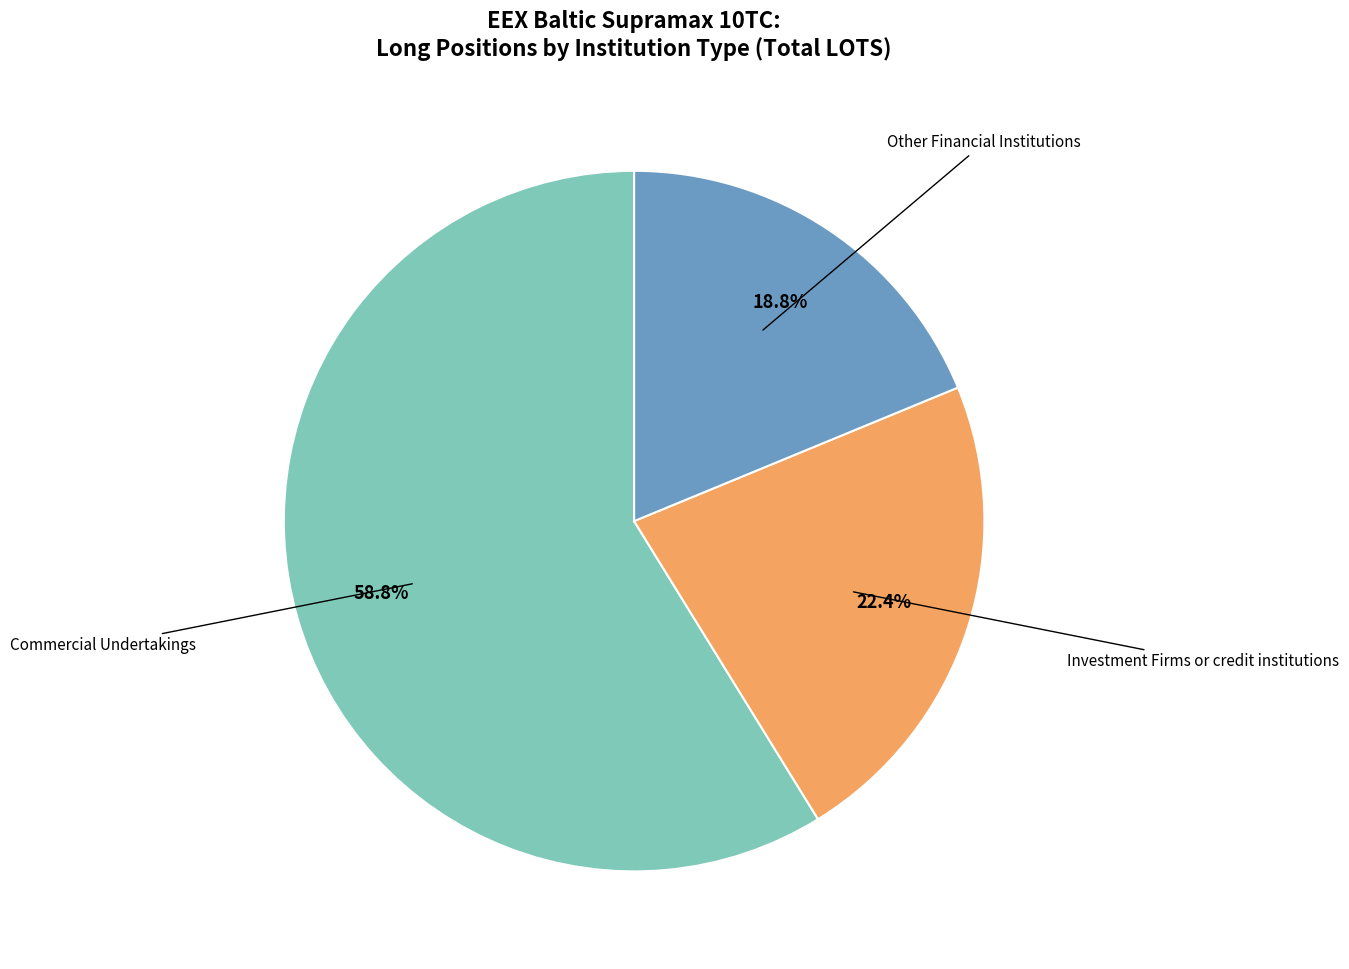

Count the number of slices in the pie.

3